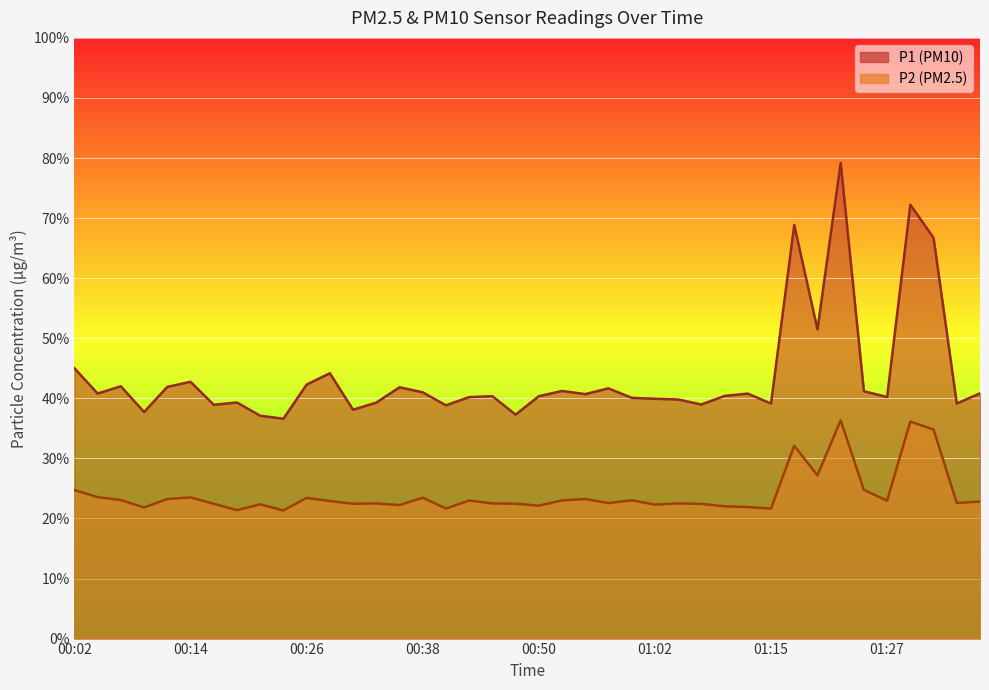

What is the approximate value of P1 at 00:41?

38.8